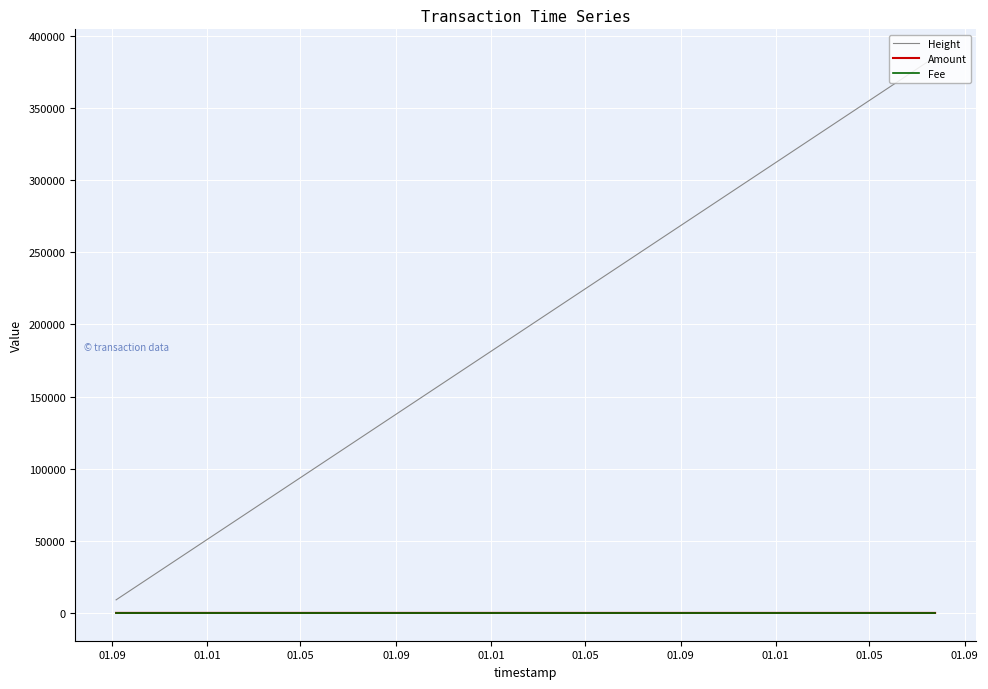

Which series has the largest total across all categories?

Height